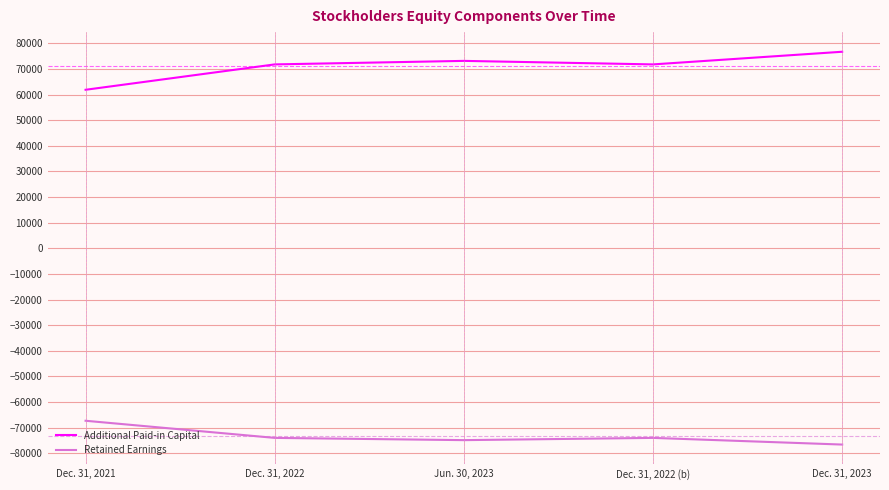

Reading left to right, transcribe all the data shown in this chart.

Additional Paid-in Capital: Dec. 31, 2021=61888	Dec. 31, 2022=71795	Jun. 30, 2023=73168	Dec. 31, 2022 (b)=71795	Dec. 31, 2023=76733
Retained Earnings: Dec. 31, 2021=-67331	Dec. 31, 2022=-74021	Jun. 30, 2023=-74897	Dec. 31, 2022 (b)=-74021	Dec. 31, 2023=-76624